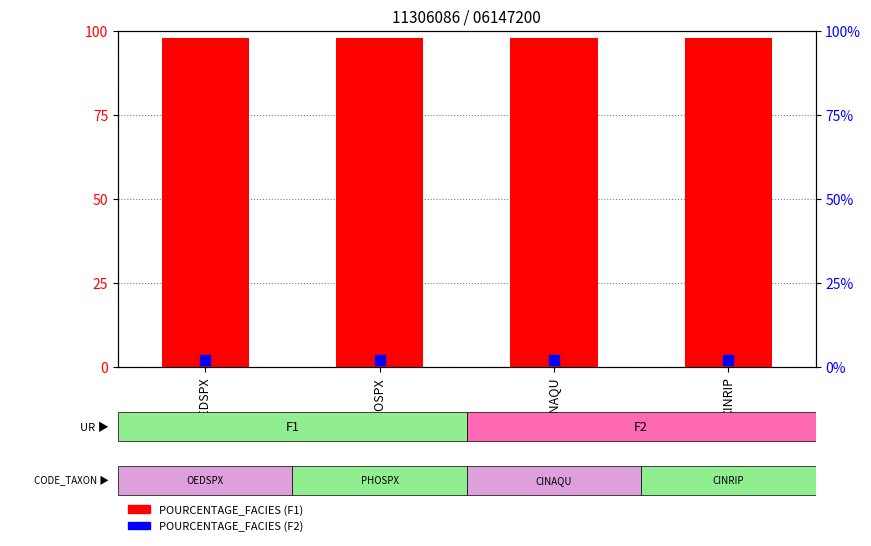

Which series reaches the maximum Y coordinate?

POURCENTAGE_FACIES (F1)